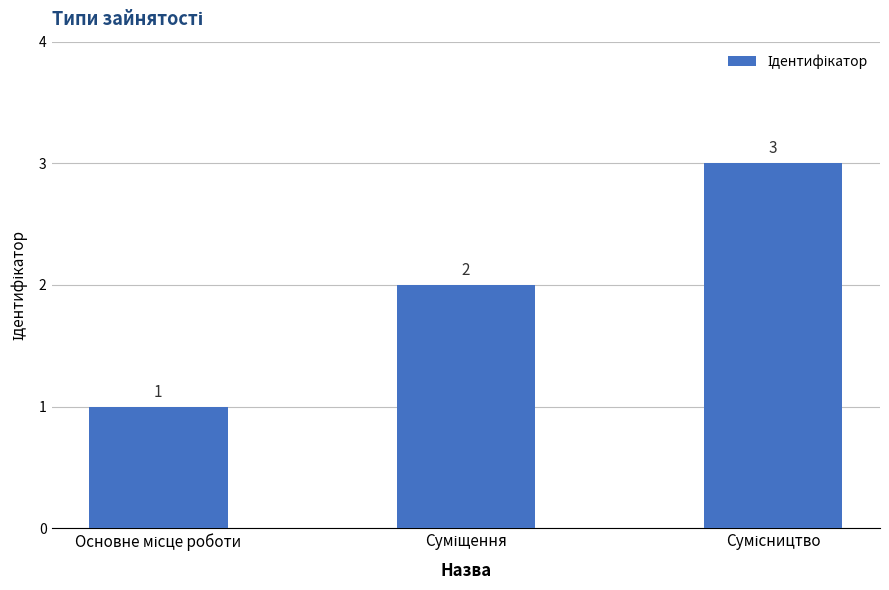

How many data points does each series have?

3